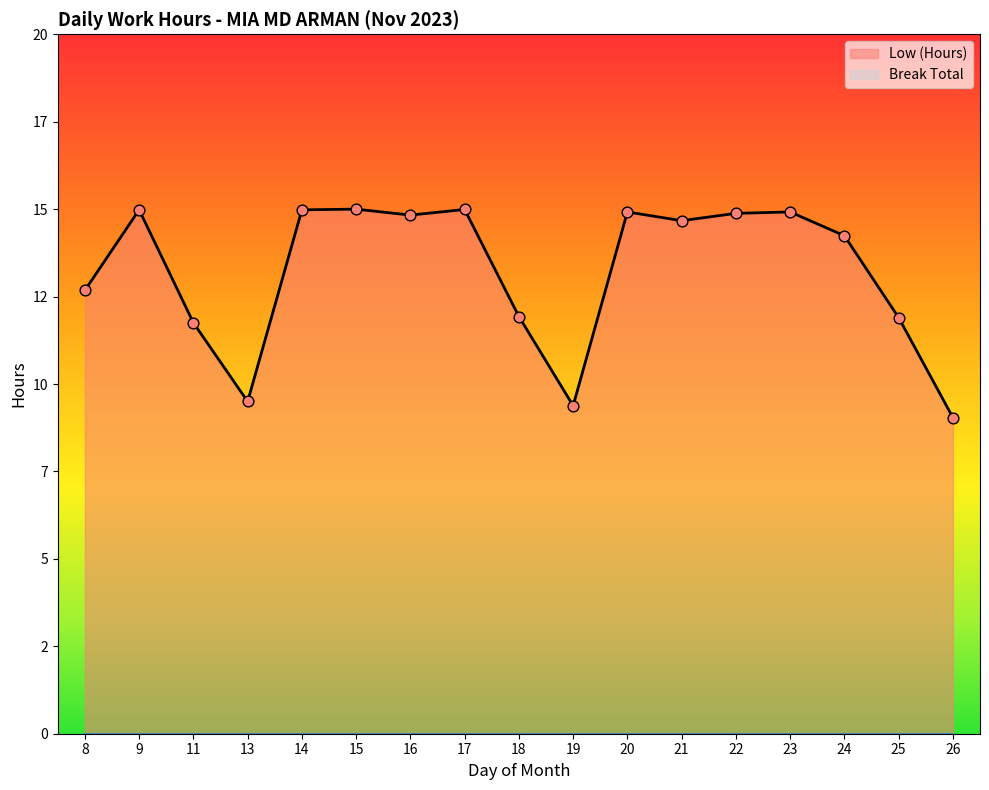

Between 26 and 11, which is larger?

11